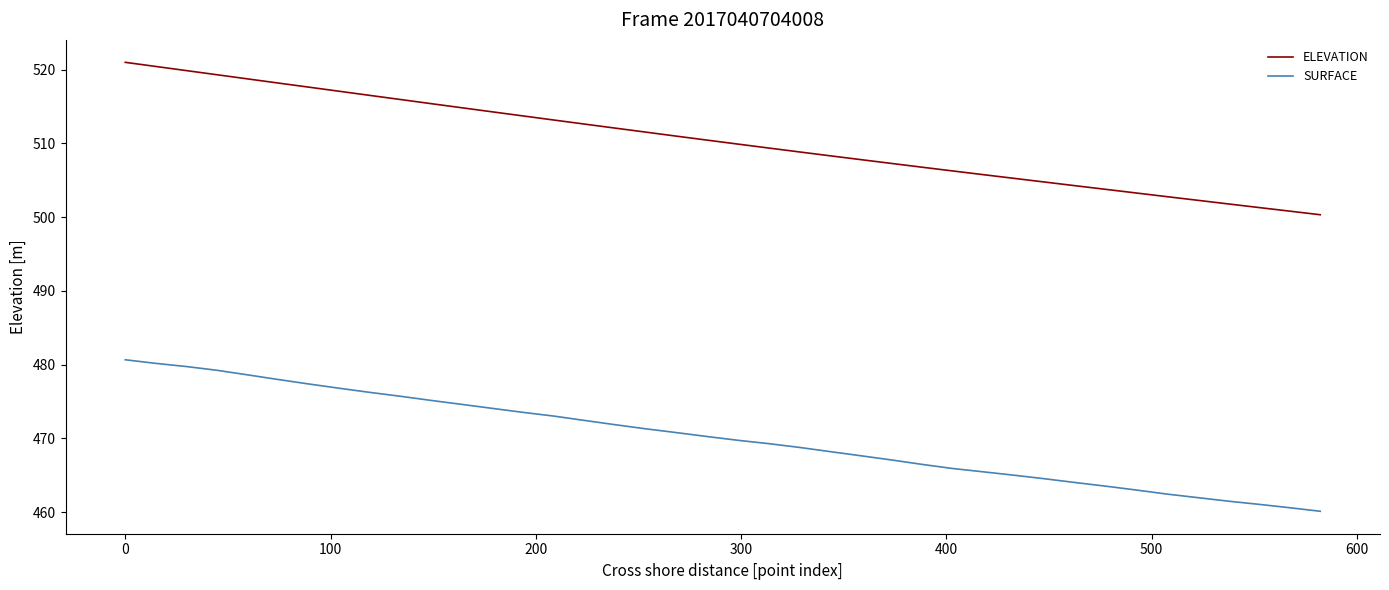

Which series has the largest total across all categories?

ELEVATION